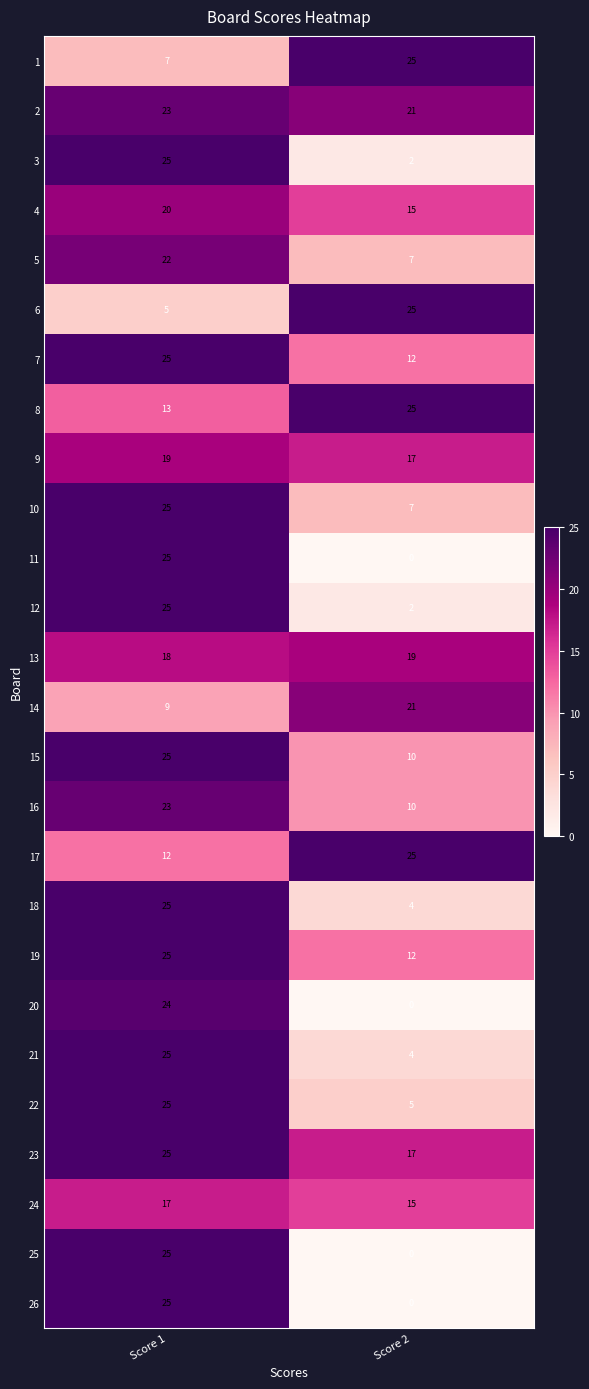

At which category is the sum across all series the highest?

Score 1